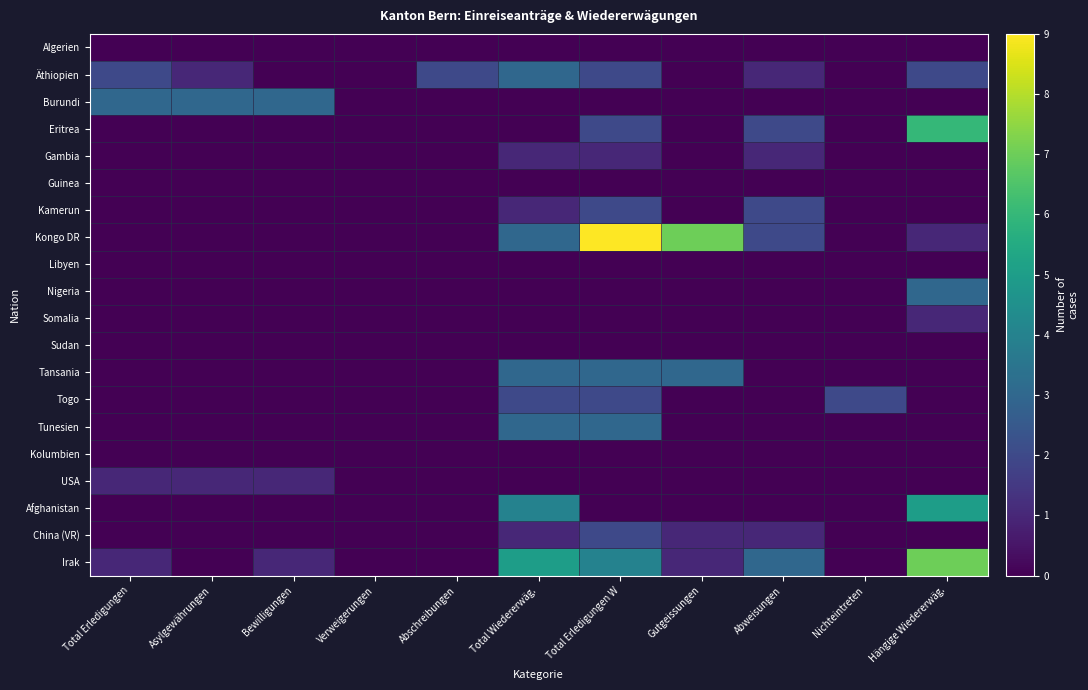

Reading left to right, what are all the values shown in this chart?

Algerien: Total Erledigungen=0	Asylgewährungen=0	Bewilligungen=0	Verweigerungen=0	Abschreibungen=0	Total Wiedererwäg.=0	Total Erledigungen W=0	Gutgeissungen=0	Abweisungen=0	Nichteintreten=0	Hängige Wiedererwäg.=0
Äthiopien: Total Erledigungen=2	Asylgewährungen=1	Bewilligungen=0	Verweigerungen=0	Abschreibungen=2	Total Wiedererwäg.=3	Total Erledigungen W=2	Gutgeissungen=0	Abweisungen=1	Nichteintreten=0	Hängige Wiedererwäg.=2
Burundi: Total Erledigungen=3	Asylgewährungen=3	Bewilligungen=3	Verweigerungen=0	Abschreibungen=0	Total Wiedererwäg.=0	Total Erledigungen W=0	Gutgeissungen=0	Abweisungen=0	Nichteintreten=0	Hängige Wiedererwäg.=0
Eritrea: Total Erledigungen=0	Asylgewährungen=0	Bewilligungen=0	Verweigerungen=0	Abschreibungen=0	Total Wiedererwäg.=0	Total Erledigungen W=2	Gutgeissungen=0	Abweisungen=2	Nichteintreten=0	Hängige Wiedererwäg.=6
Gambia: Total Erledigungen=0	Asylgewährungen=0	Bewilligungen=0	Verweigerungen=0	Abschreibungen=0	Total Wiedererwäg.=1	Total Erledigungen W=1	Gutgeissungen=0	Abweisungen=1	Nichteintreten=0	Hängige Wiedererwäg.=0
Guinea: Total Erledigungen=0	Asylgewährungen=0	Bewilligungen=0	Verweigerungen=0	Abschreibungen=0	Total Wiedererwäg.=0	Total Erledigungen W=0	Gutgeissungen=0	Abweisungen=0	Nichteintreten=0	Hängige Wiedererwäg.=0
Kamerun: Total Erledigungen=0	Asylgewährungen=0	Bewilligungen=0	Verweigerungen=0	Abschreibungen=0	Total Wiedererwäg.=1	Total Erledigungen W=2	Gutgeissungen=0	Abweisungen=2	Nichteintreten=0	Hängige Wiedererwäg.=0
Kongo DR: Total Erledigungen=0	Asylgewährungen=0	Bewilligungen=0	Verweigerungen=0	Abschreibungen=0	Total Wiedererwäg.=3	Total Erledigungen W=9	Gutgeissungen=7	Abweisungen=2	Nichteintreten=0	Hängige Wiedererwäg.=1
Libyen: Total Erledigungen=0	Asylgewährungen=0	Bewilligungen=0	Verweigerungen=0	Abschreibungen=0	Total Wiedererwäg.=0	Total Erledigungen W=0	Gutgeissungen=0	Abweisungen=0	Nichteintreten=0	Hängige Wiedererwäg.=0
Nigeria: Total Erledigungen=0	Asylgewährungen=0	Bewilligungen=0	Verweigerungen=0	Abschreibungen=0	Total Wiedererwäg.=0	Total Erledigungen W=0	Gutgeissungen=0	Abweisungen=0	Nichteintreten=0	Hängige Wiedererwäg.=3
Somalia: Total Erledigungen=0	Asylgewährungen=0	Bewilligungen=0	Verweigerungen=0	Abschreibungen=0	Total Wiedererwäg.=0	Total Erledigungen W=0	Gutgeissungen=0	Abweisungen=0	Nichteintreten=0	Hängige Wiedererwäg.=1
Sudan: Total Erledigungen=0	Asylgewährungen=0	Bewilligungen=0	Verweigerungen=0	Abschreibungen=0	Total Wiedererwäg.=0	Total Erledigungen W=0	Gutgeissungen=0	Abweisungen=0	Nichteintreten=0	Hängige Wiedererwäg.=0
Tansania: Total Erledigungen=0	Asylgewährungen=0	Bewilligungen=0	Verweigerungen=0	Abschreibungen=0	Total Wiedererwäg.=3	Total Erledigungen W=3	Gutgeissungen=3	Abweisungen=0	Nichteintreten=0	Hängige Wiedererwäg.=0
Togo: Total Erledigungen=0	Asylgewährungen=0	Bewilligungen=0	Verweigerungen=0	Abschreibungen=0	Total Wiedererwäg.=2	Total Erledigungen W=2	Gutgeissungen=0	Abweisungen=0	Nichteintreten=2	Hängige Wiedererwäg.=0
Tunesien: Total Erledigungen=0	Asylgewährungen=0	Bewilligungen=0	Verweigerungen=0	Abschreibungen=0	Total Wiedererwäg.=3	Total Erledigungen W=3	Gutgeissungen=0	Abweisungen=0	Nichteintreten=0	Hängige Wiedererwäg.=0
Kolumbien: Total Erledigungen=0	Asylgewährungen=0	Bewilligungen=0	Verweigerungen=0	Abschreibungen=0	Total Wiedererwäg.=0	Total Erledigungen W=0	Gutgeissungen=0	Abweisungen=0	Nichteintreten=0	Hängige Wiedererwäg.=0
USA: Total Erledigungen=1	Asylgewährungen=1	Bewilligungen=1	Verweigerungen=0	Abschreibungen=0	Total Wiedererwäg.=0	Total Erledigungen W=0	Gutgeissungen=0	Abweisungen=0	Nichteintreten=0	Hängige Wiedererwäg.=0
Afghanistan: Total Erledigungen=0	Asylgewährungen=0	Bewilligungen=0	Verweigerungen=0	Abschreibungen=0	Total Wiedererwäg.=4	Total Erledigungen W=0	Gutgeissungen=0	Abweisungen=0	Nichteintreten=0	Hängige Wiedererwäg.=5
China (VR): Total Erledigungen=0	Asylgewährungen=0	Bewilligungen=0	Verweigerungen=0	Abschreibungen=0	Total Wiedererwäg.=1	Total Erledigungen W=2	Gutgeissungen=1	Abweisungen=1	Nichteintreten=0	Hängige Wiedererwäg.=0
Irak: Total Erledigungen=1	Asylgewährungen=0	Bewilligungen=1	Verweigerungen=0	Abschreibungen=0	Total Wiedererwäg.=5	Total Erledigungen W=4	Gutgeissungen=1	Abweisungen=3	Nichteintreten=0	Hängige Wiedererwäg.=7